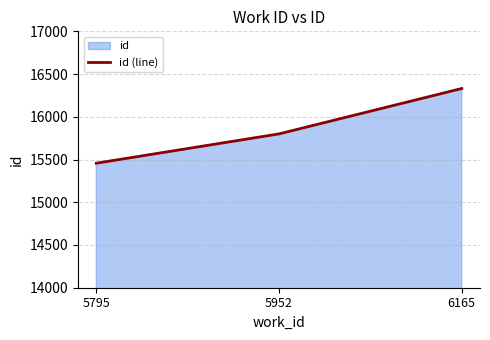

What is the value of the 2nd point from the left?

15800